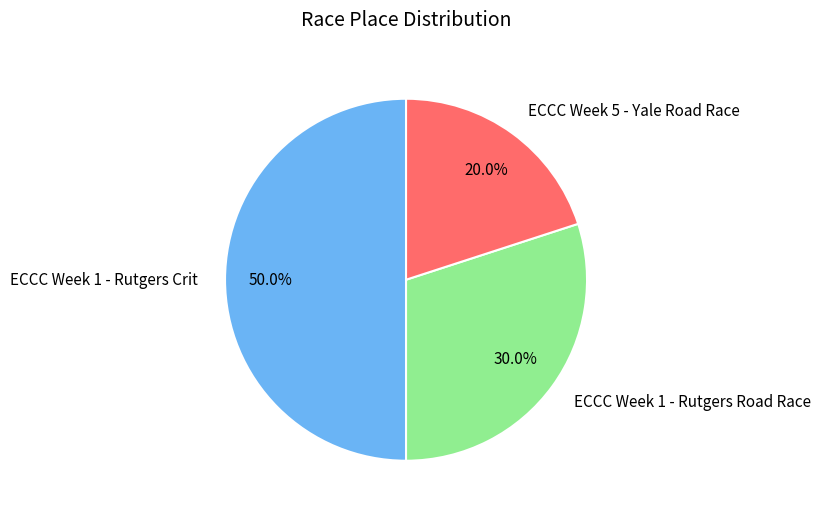

What is the ratio of the value at ECCC Week 1 - Rutgers Road Race to the value at ECCC Week 5 - Yale Road Race?

1.5